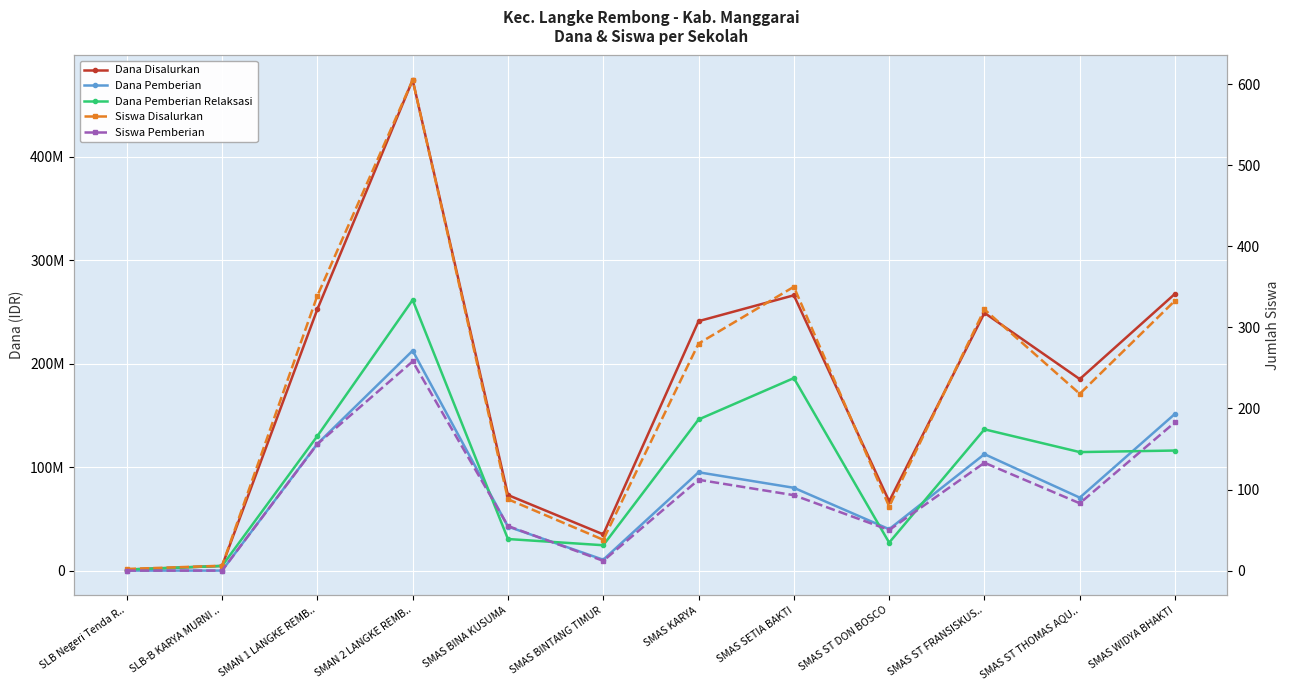

What is the label of the 5th point from the right?

SMAS SETIA BAKTI